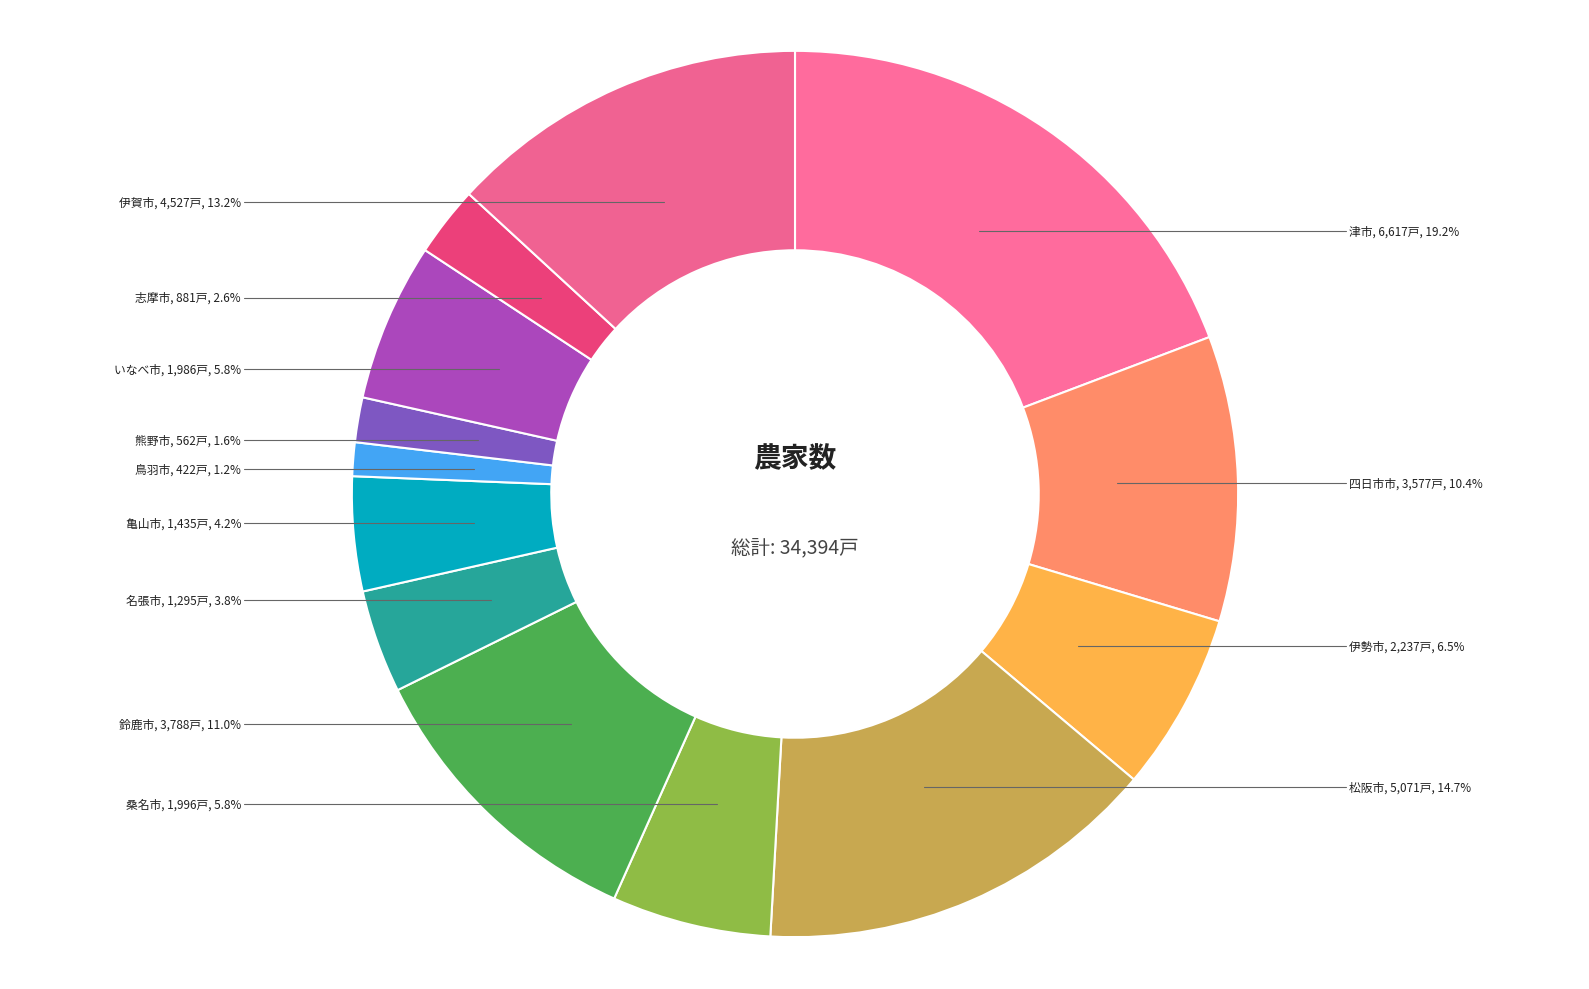

To the nearest percent, what percentage of the pie is 熊野市?

2%